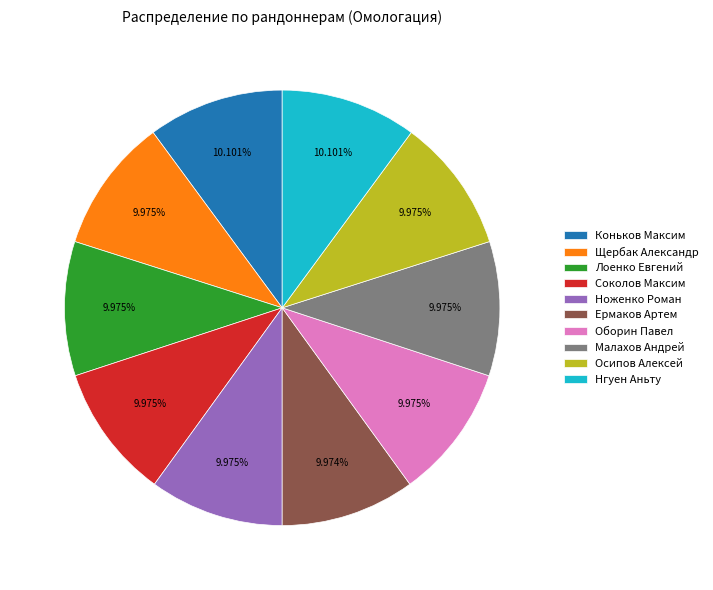

What percentage is the Осипов Алексей slice, to the nearest percent?

10%